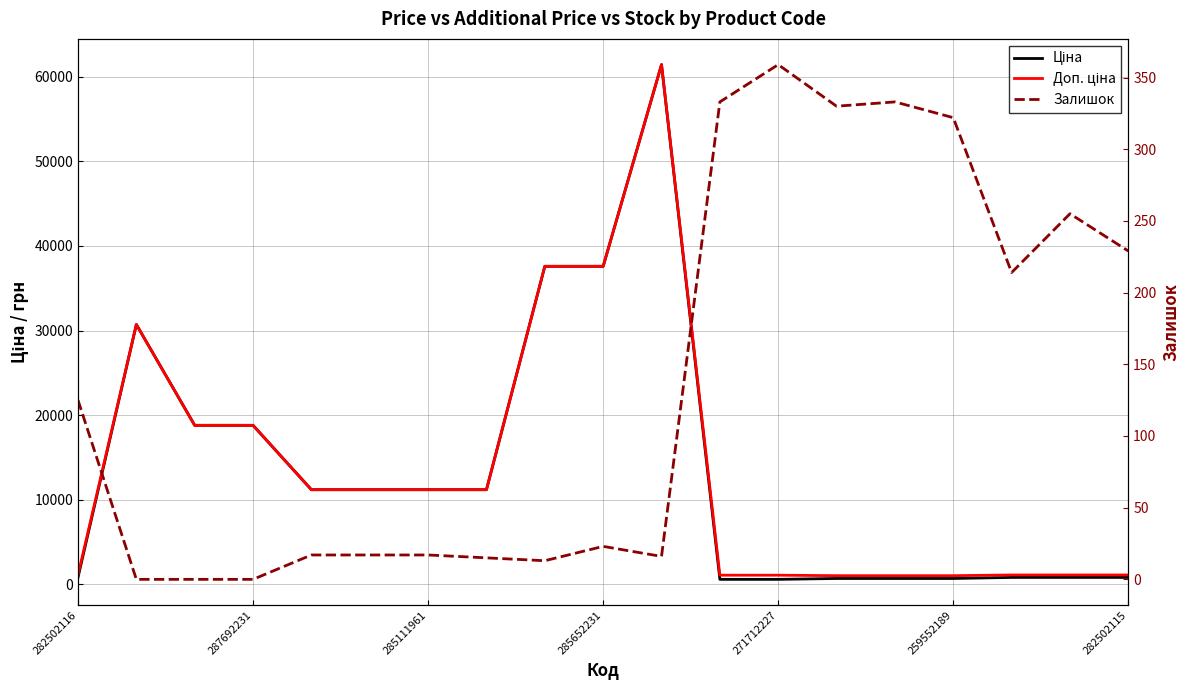

Read the Залишок value at 13.

330.0